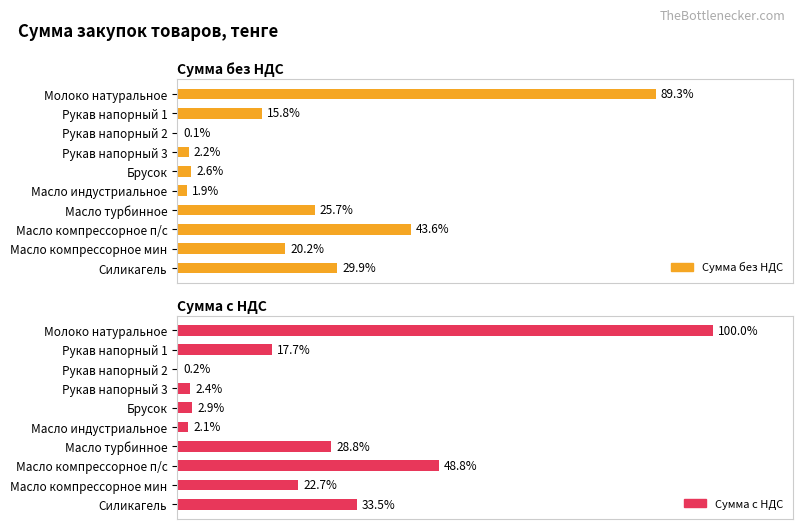

Is the value of Сумма без НДС at Брусок greater than the value of Сумма с НДС at Рукав напорный 2?

Yes